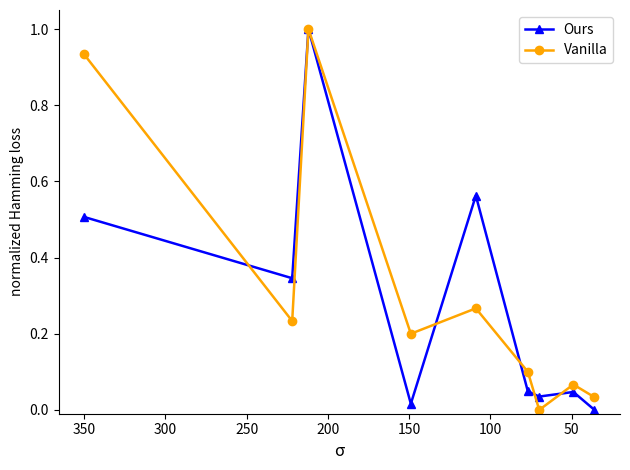

How many lines are shown in the chart?

2